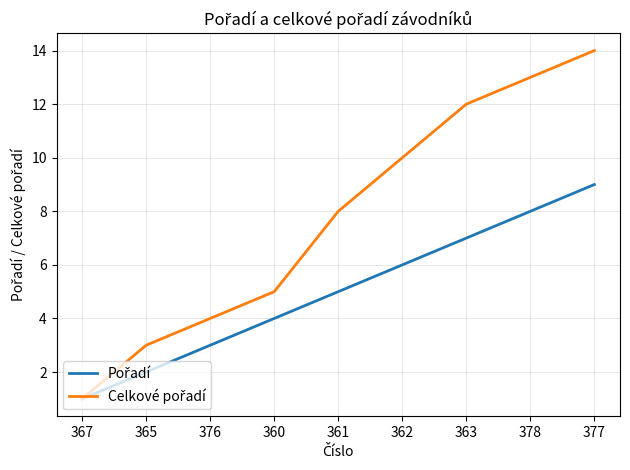

What is the difference between the highest and lowest values at 362?

4